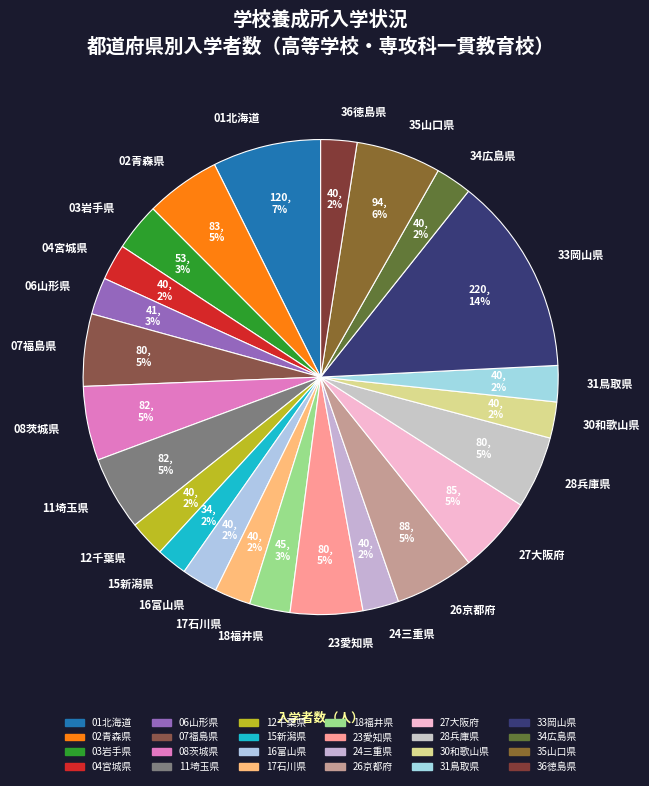

Is there any slice that represents more than half of the pie?

No